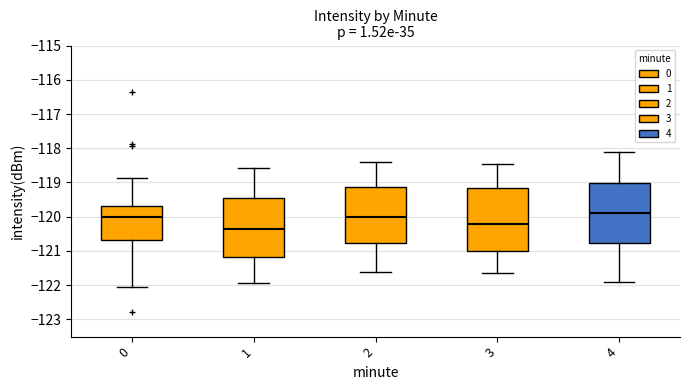

Reading left to right, read every box against the y-axis: the position of its median line, the range the box covers, and the ends of its whiskers. The values are not printed on the chart, so give them approximately, as read against the axis.

0: median -120.0, box -120.7 to -119.7, whiskers -122.1 to -118.9
1: median -120.3, box -121.2 to -119.4, whiskers -121.9 to -118.6
2: median -120.0, box -120.8 to -119.1, whiskers -121.6 to -118.4
3: median -120.2, box -121.0 to -119.2, whiskers -121.6 to -118.4
4: median -119.9, box -120.8 to -119.0, whiskers -121.9 to -118.1